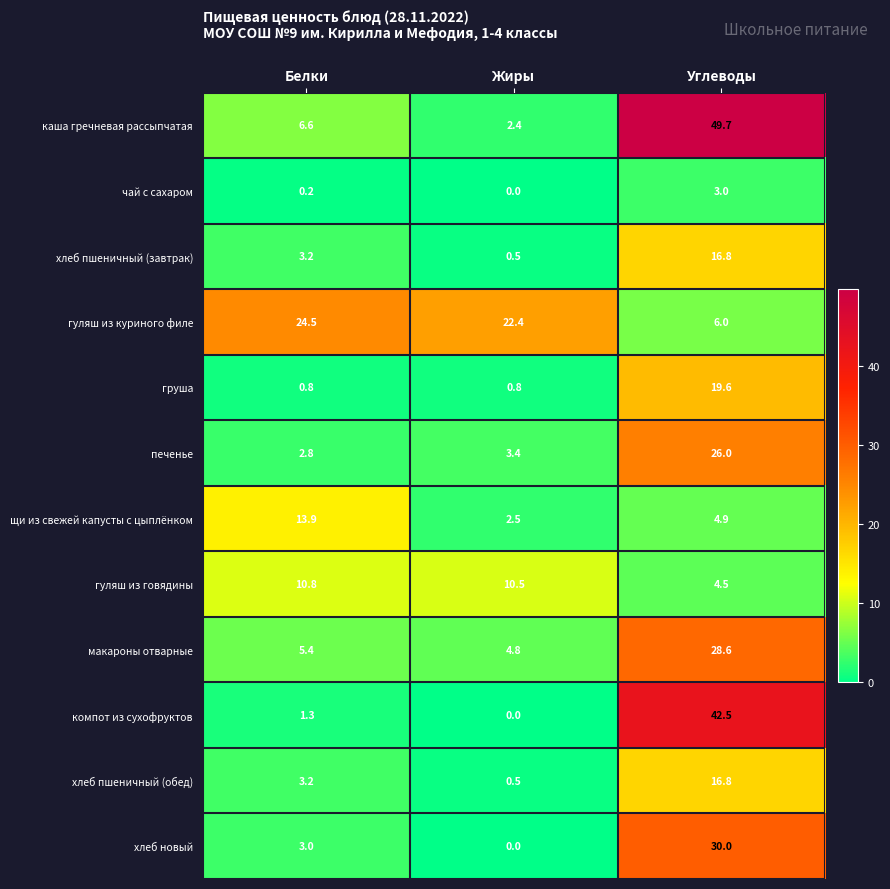

What is the spread (max minus min) of values at Жиры?

22.4